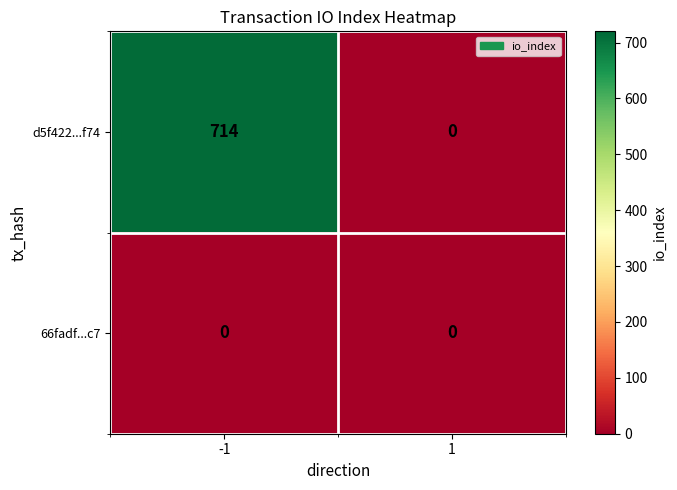

List the series in order of their peak value, lowest first.

66fadf...c7, d5f422...f74